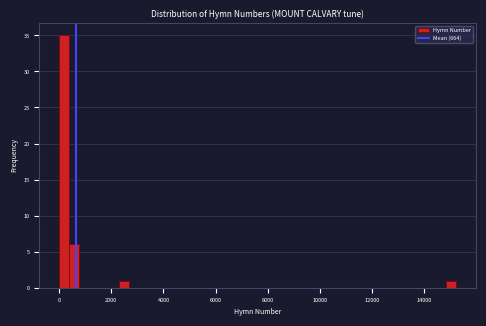

Read against the x-axis, roughly where is the centre of the tallest bar?

200